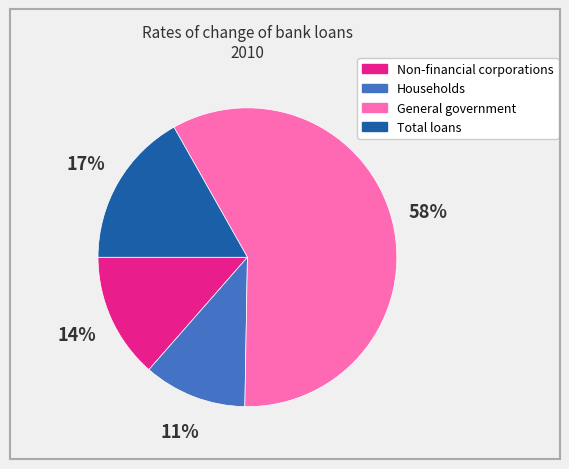

Is the sum of Households and General government greater than half?

Yes